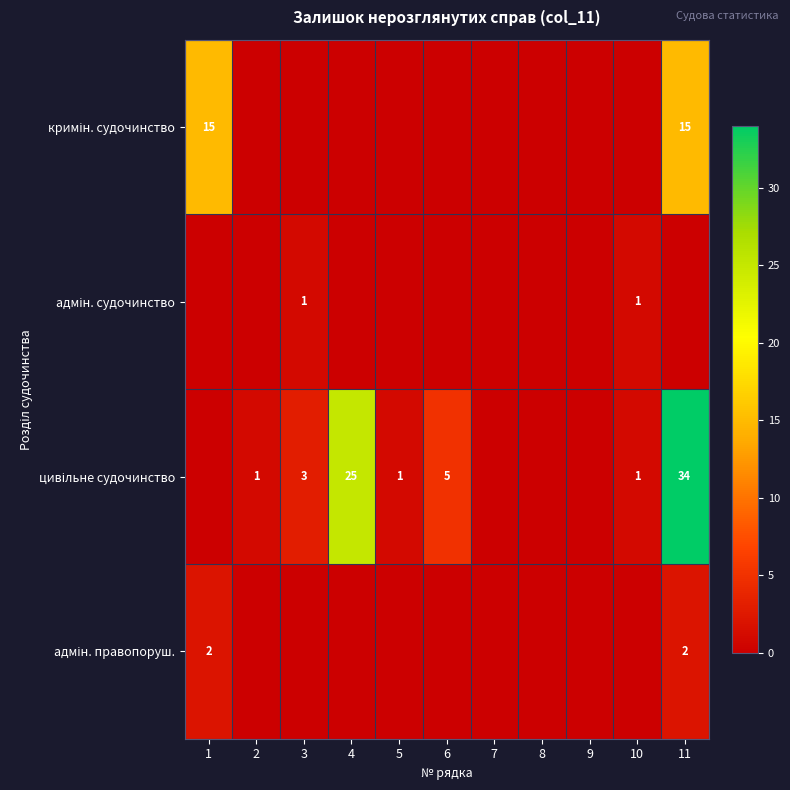

List the labels in order of цивільне судочинство value, smallest first.

1, 7, 8, 9, 2, 5, 10, 3, 6, 4, 11